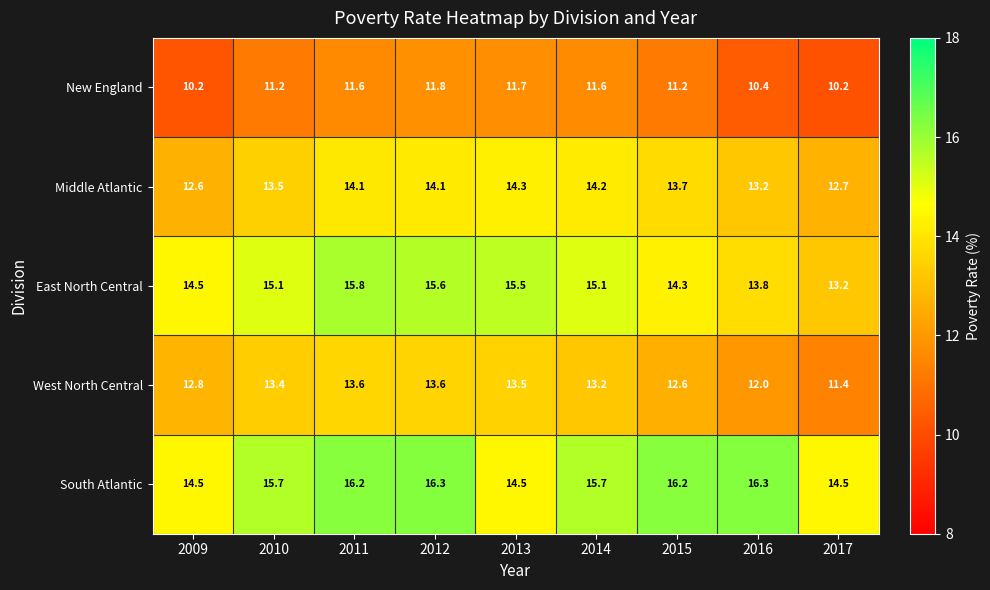

Which series has the largest range (max minus min)?

East North Central